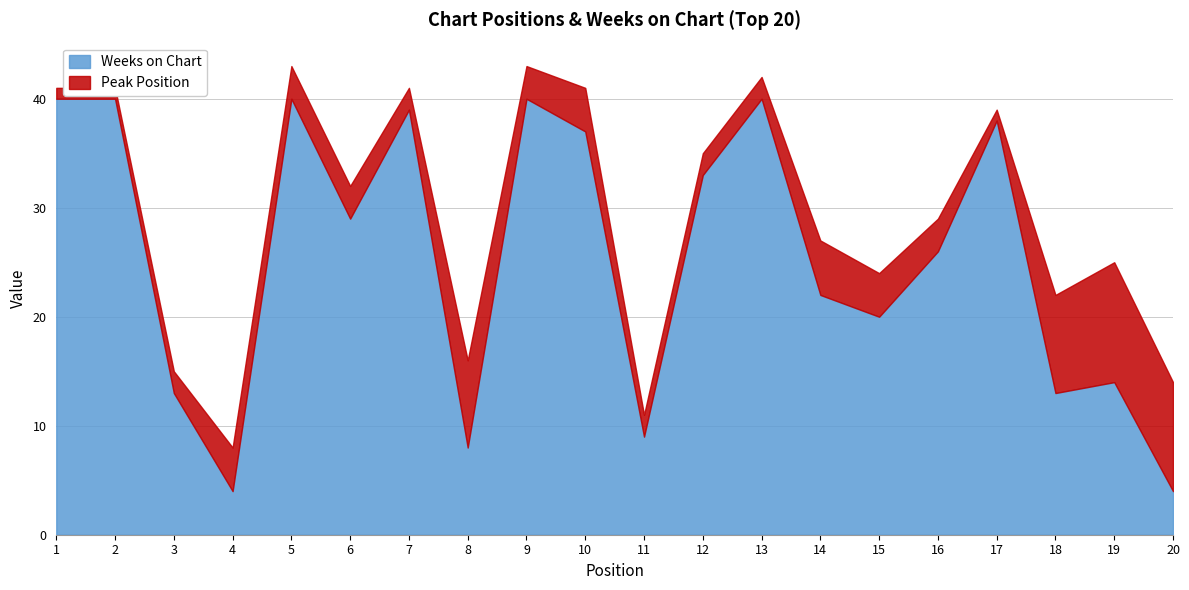

What is the difference between the Peak Position values at 16 and 17?

2